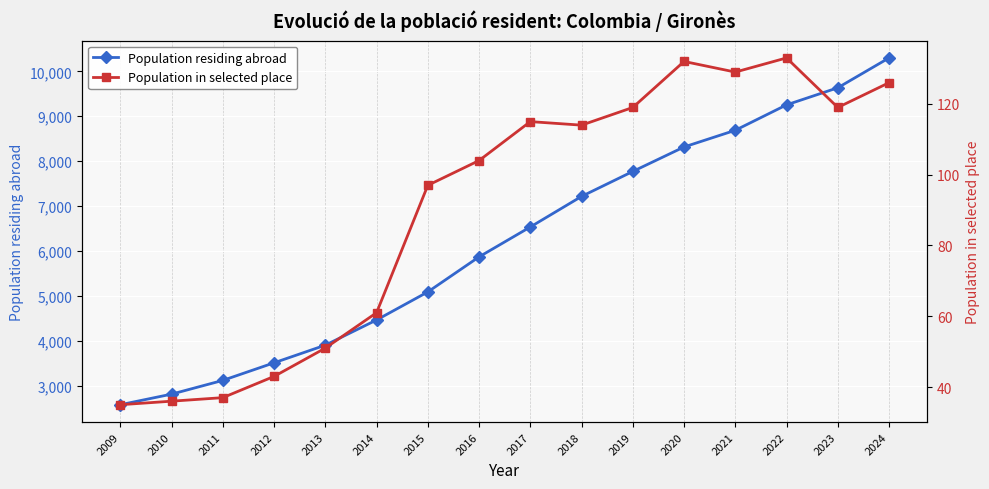

What is the minimum value shown in the chart?

35